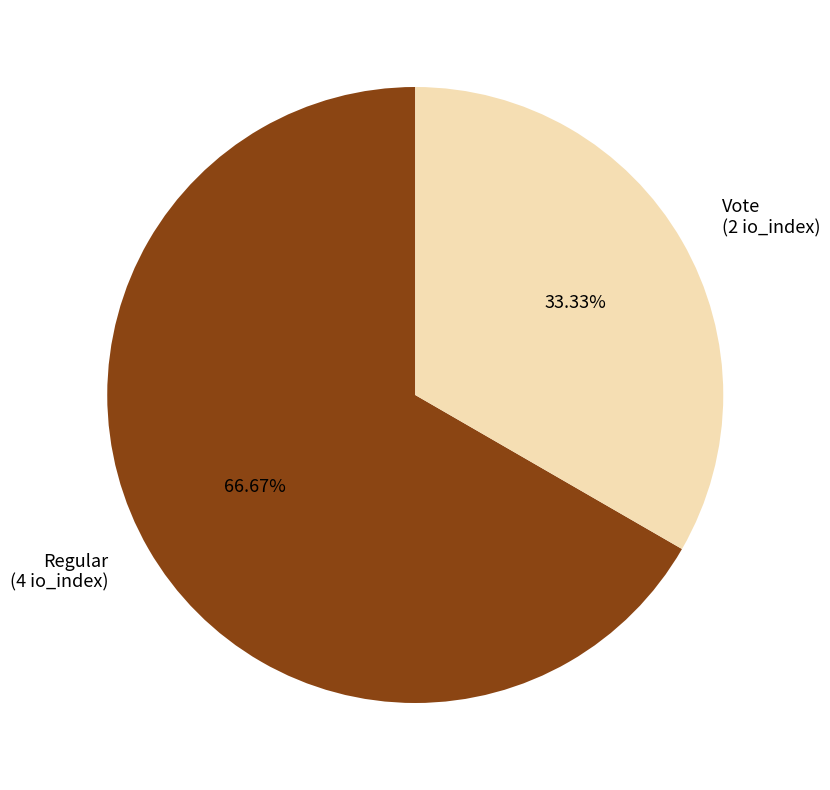

What percentage is the Vote slice, to the nearest percent?

33%